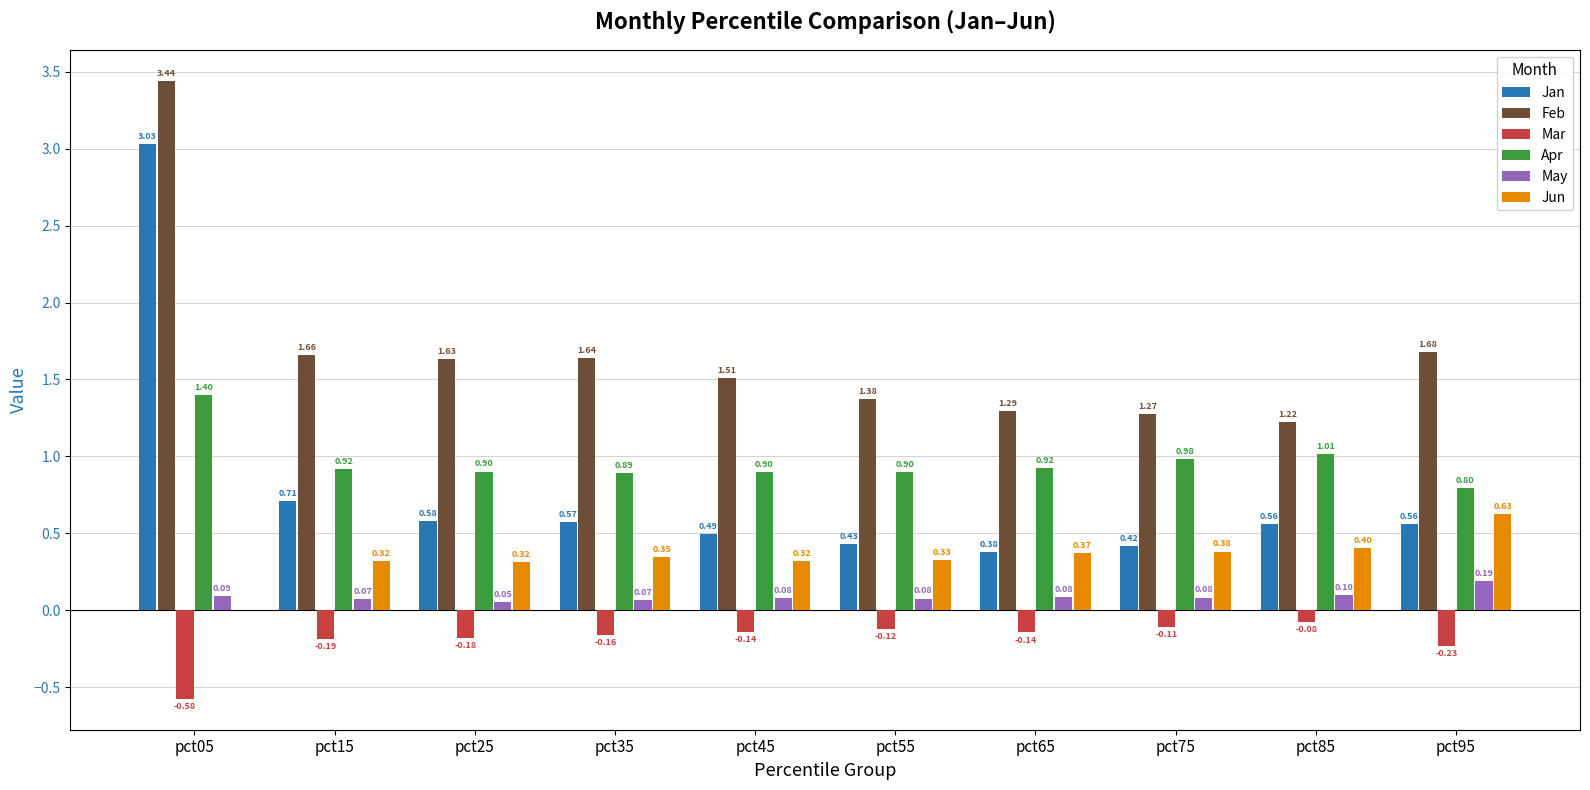

The Apr series shows 1.6 at pct75. True or false?

False